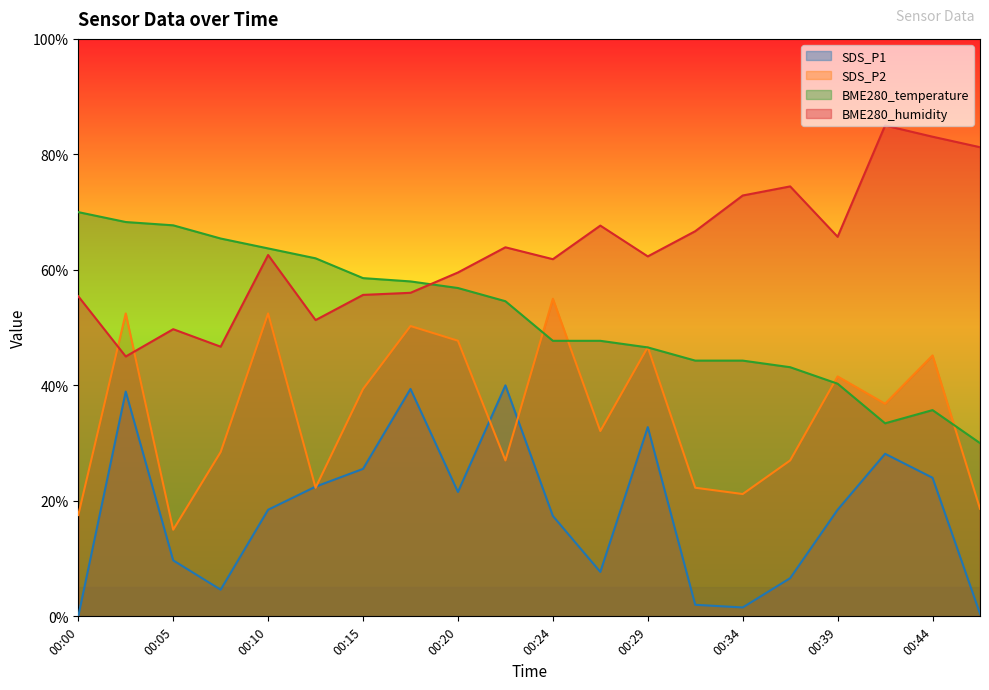

The value of SDS_P2 at 00:47 is 18.6. True or false?

True